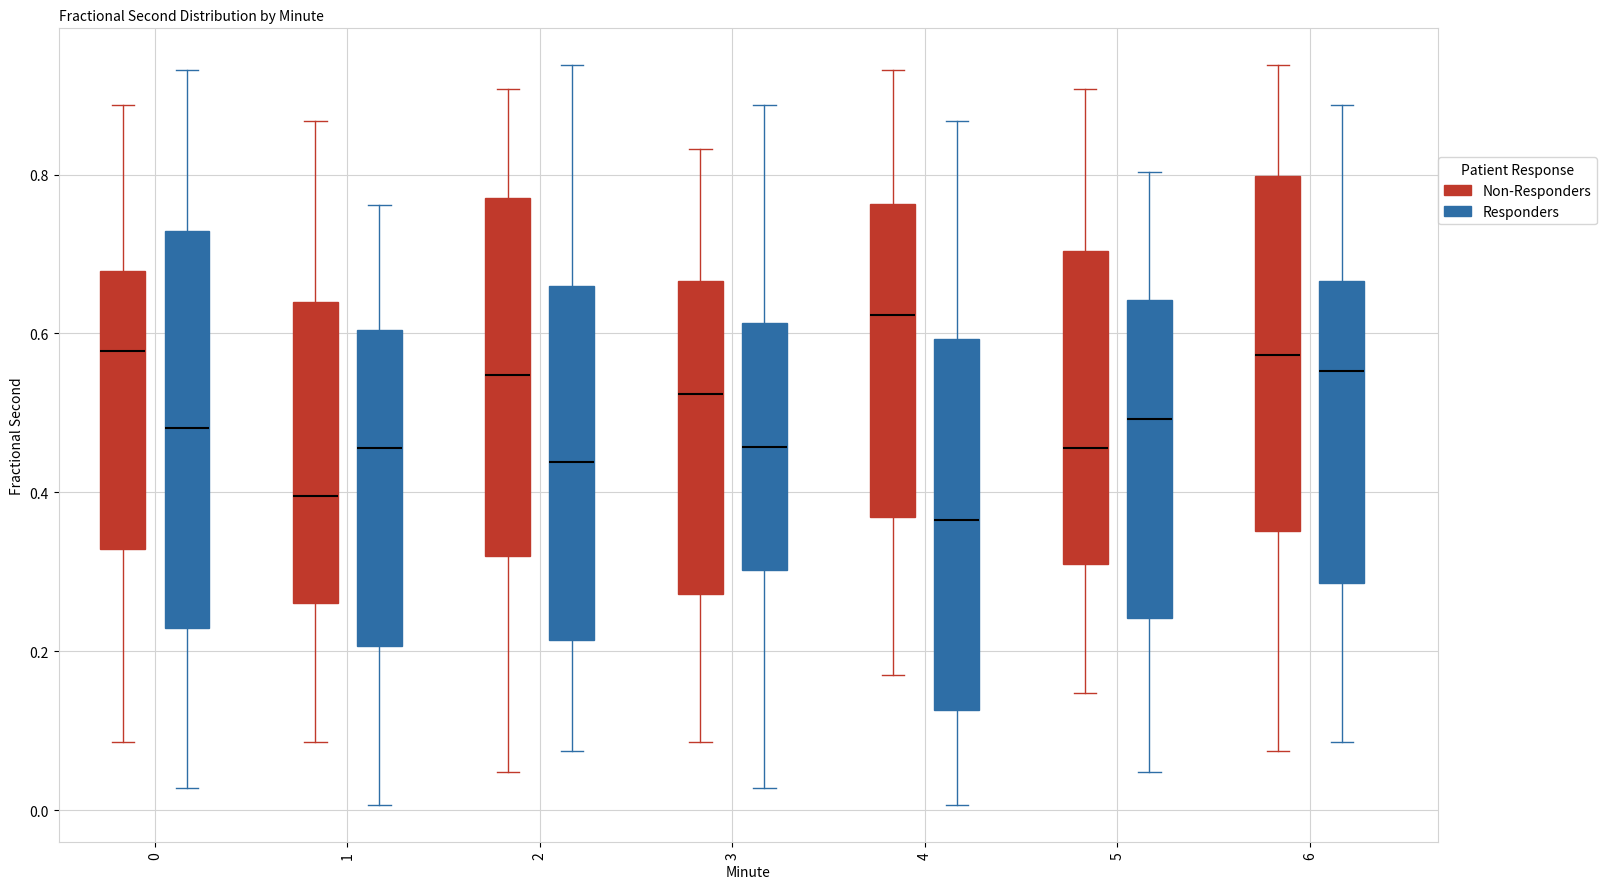

Reading left to right, read every box against the y-axis: the position of its median line, the range the box covers, and the ends of its whiskers. The values are not printed on the chart, so give them approximately, as read against the axis.

0 (Non-Responders): median 0.58, box 0.32 to 0.68, whiskers 0.08 to 0.88
0 (Responders): median 0.48, box 0.22 to 0.72, whiskers 0.02 to 0.94
1 (Non-Responders): median 0.40, box 0.26 to 0.64, whiskers 0.08 to 0.86
1 (Responders): median 0.46, box 0.20 to 0.60, whiskers 0.00 to 0.76
2 (Non-Responders): median 0.54, box 0.32 to 0.76, whiskers 0.04 to 0.90
2 (Responders): median 0.44, box 0.22 to 0.66, whiskers 0.08 to 0.94
3 (Non-Responders): median 0.52, box 0.28 to 0.66, whiskers 0.08 to 0.84
3 (Responders): median 0.46, box 0.30 to 0.62, whiskers 0.02 to 0.88
4 (Non-Responders): median 0.62, box 0.36 to 0.76, whiskers 0.18 to 0.94
4 (Responders): median 0.36, box 0.12 to 0.60, whiskers 0.00 to 0.86
5 (Non-Responders): median 0.46, box 0.30 to 0.70, whiskers 0.14 to 0.90
5 (Responders): median 0.50, box 0.24 to 0.64, whiskers 0.04 to 0.80
6 (Non-Responders): median 0.58, box 0.36 to 0.80, whiskers 0.08 to 0.94
6 (Responders): median 0.56, box 0.28 to 0.66, whiskers 0.08 to 0.88